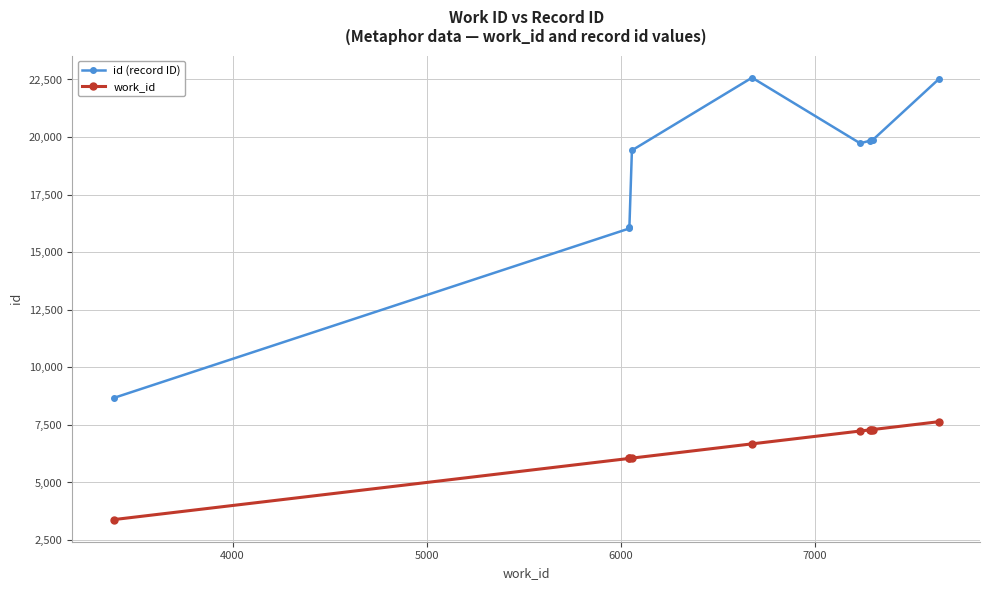

At how many categories does at least one series exceed 4897?

10